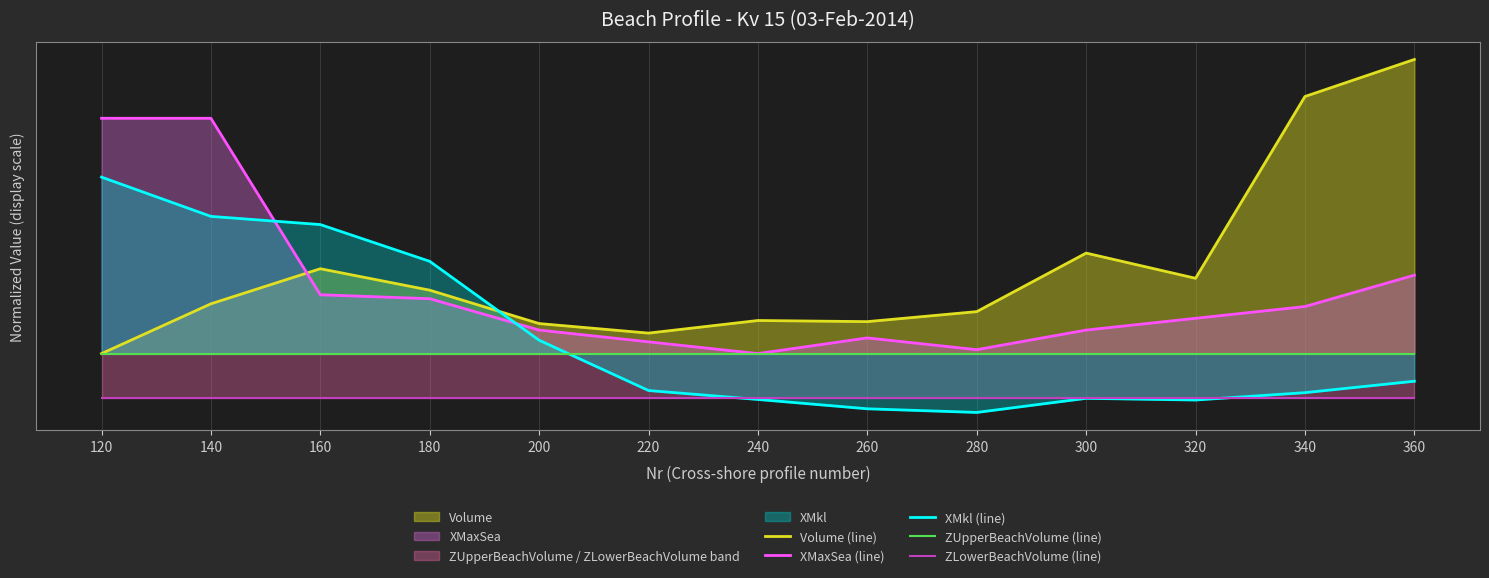

How many values in the Volume (line) series are below 16?

6